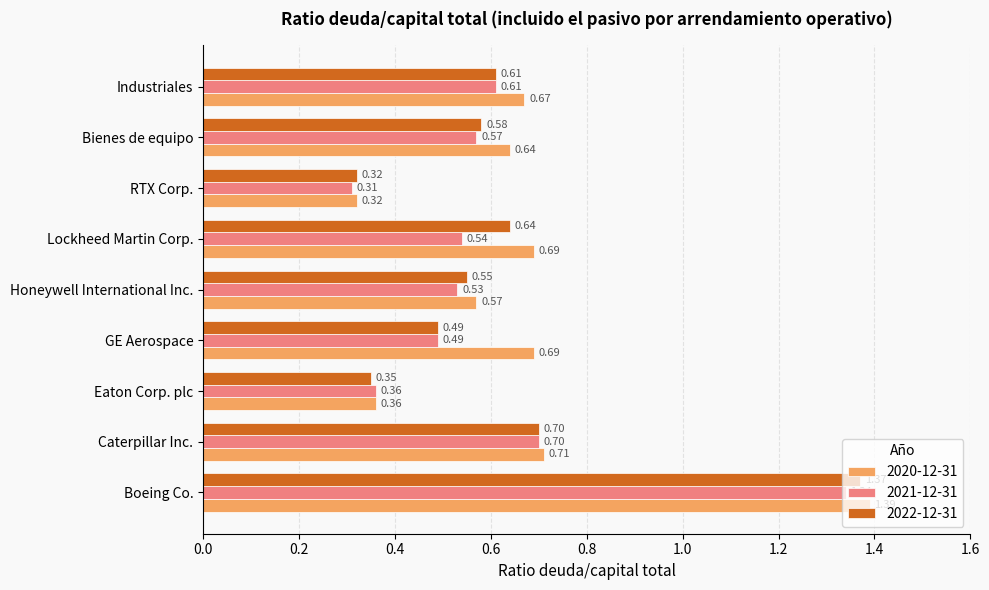

What is the sum of the 2022-12-31 values at Eaton Corp. plc and Honeywell International Inc.?

0.9